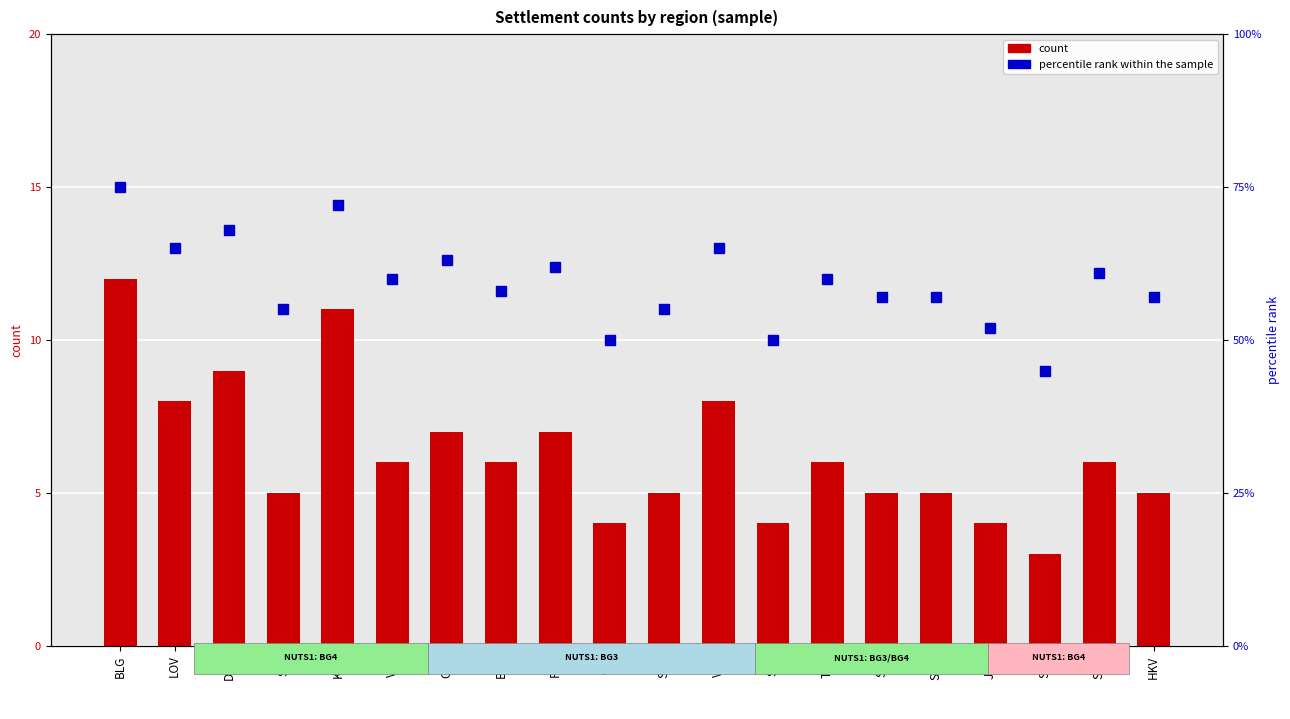

List the series in order of their peak value, lowest first.

count, percentile rank within the sample